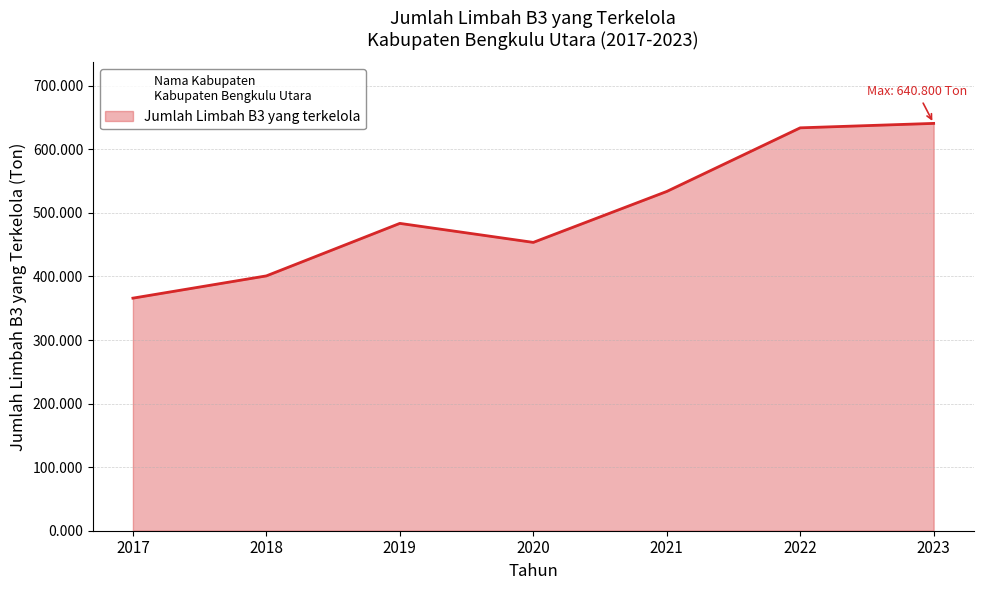

Where is the first local minimum?

2020